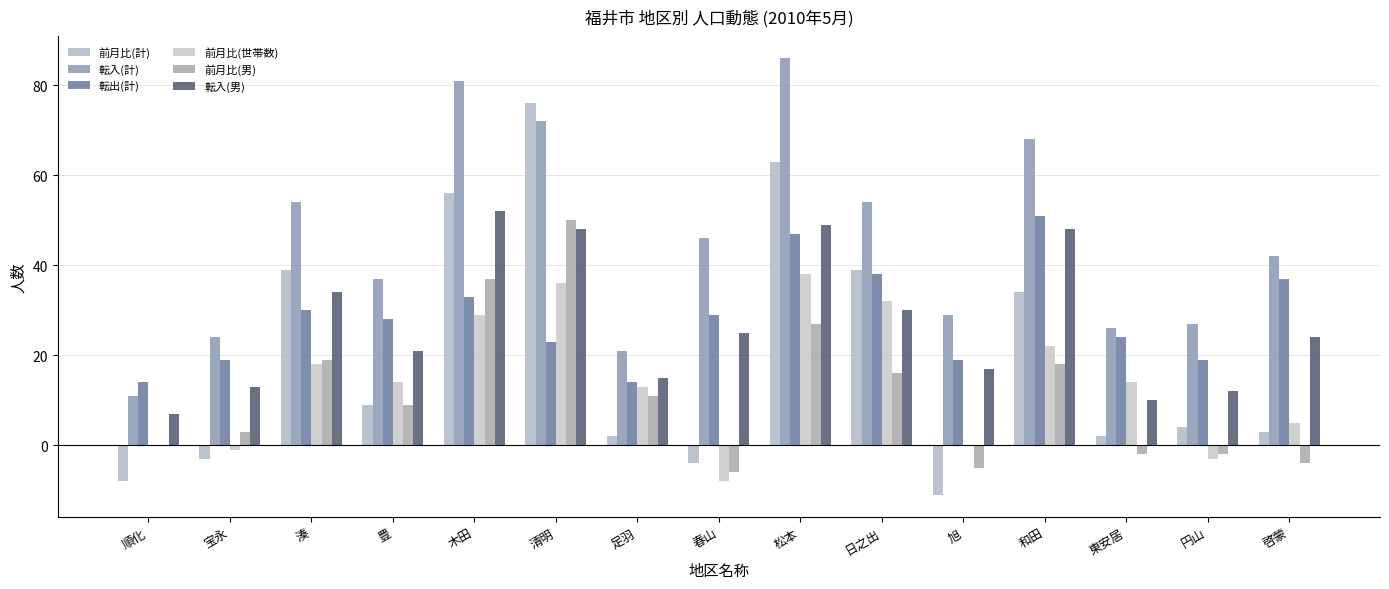

The 転入(計) series shows 16 at 啓蒙. True or false?

False